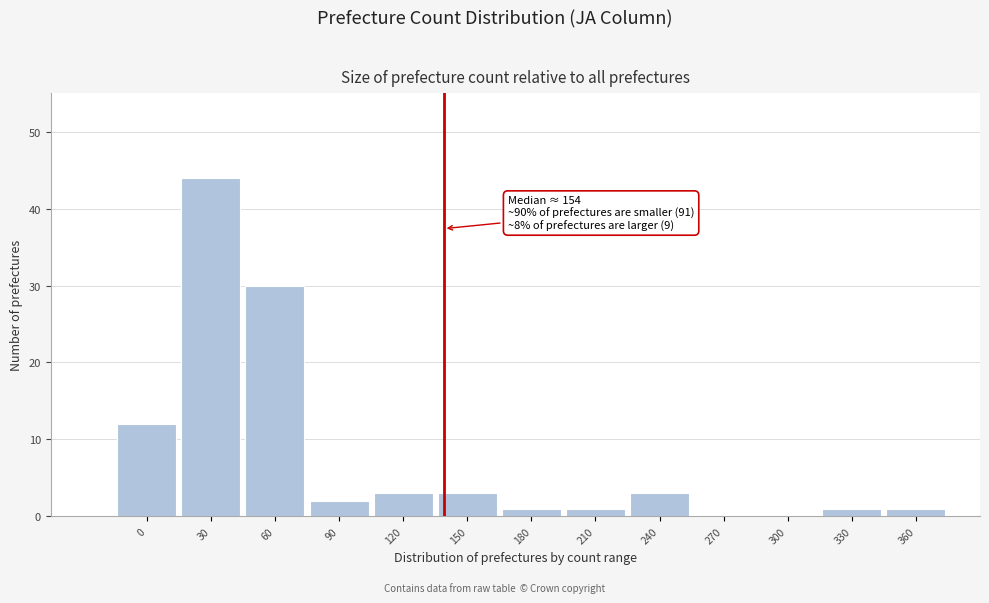

Reading left to right, list all the values displayed in this chart.

0=12	30=44	60=30	90=2	120=3	150=3	180=1	210=1	240=3	270=0	300=0	330=1	360=1